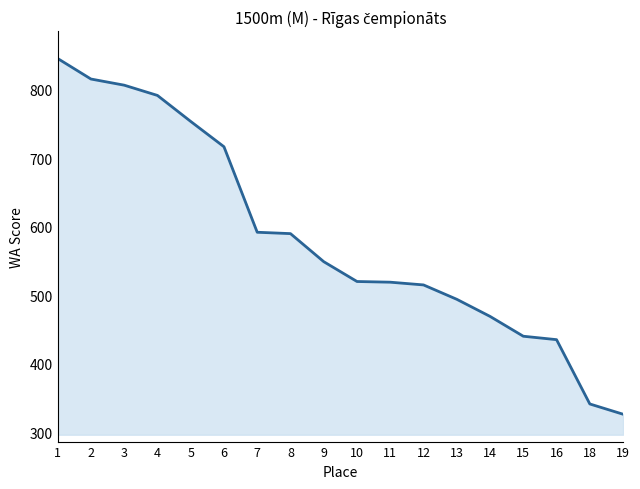

What is the difference between the maximum and minimum values?

520